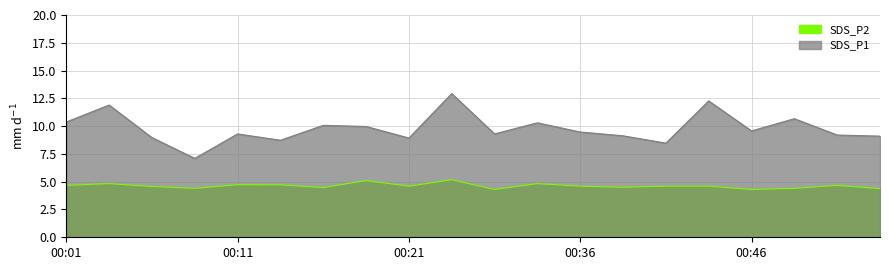

True or false: SDS_P2 and SDS_P1 cross at least once.

False